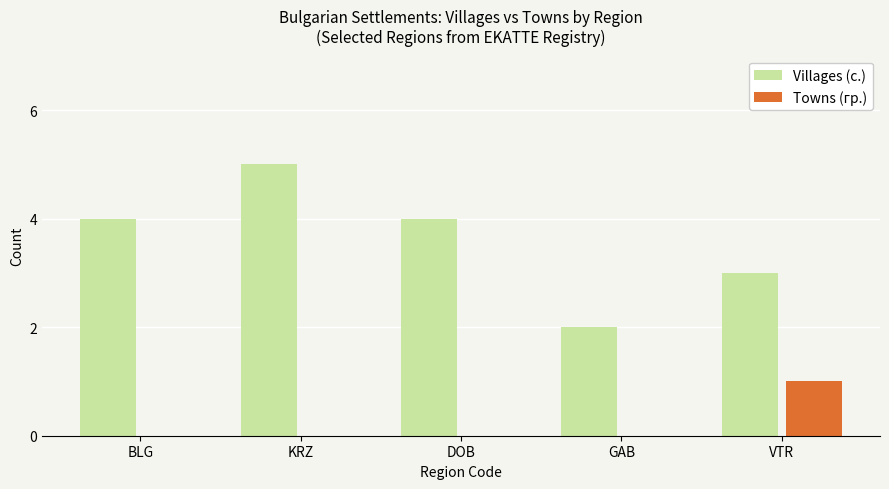

What is the approximate value of Villages (с.) at VTR?

3